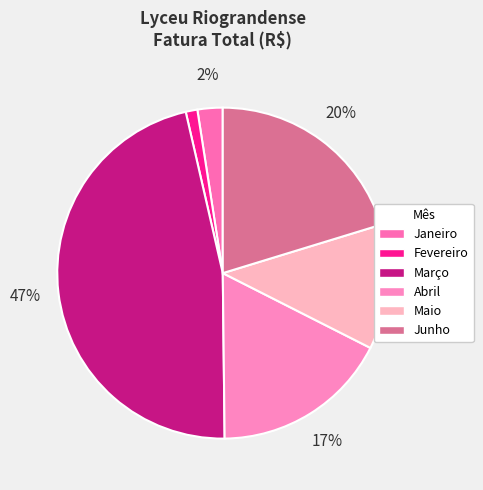

How many slices are in this pie chart?

6